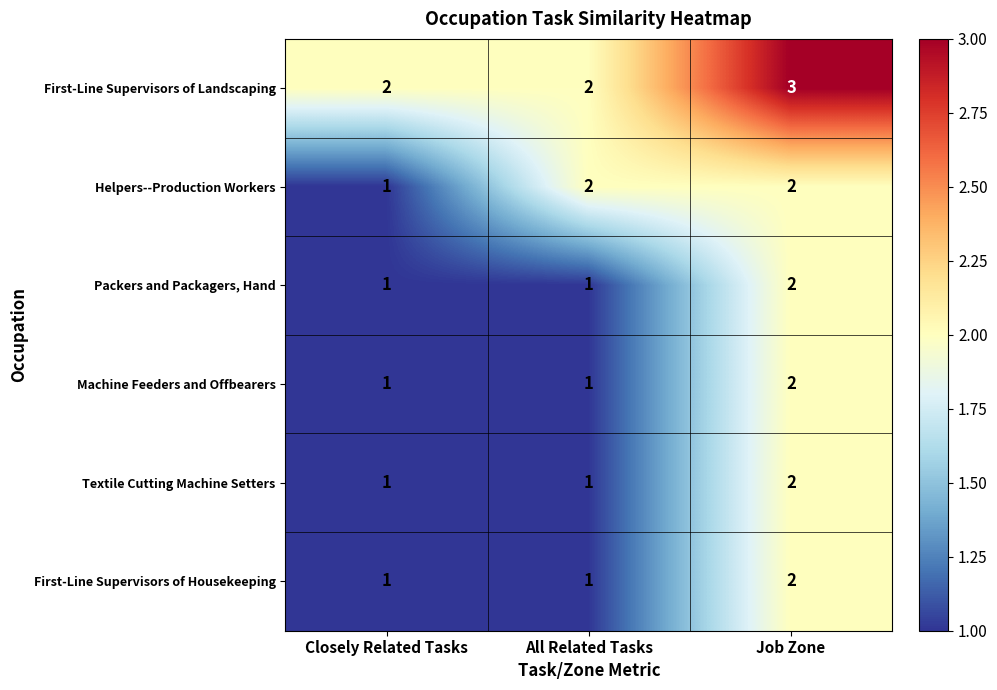

At which label does Machine Feeders and Offbearers reach its peak?

Job Zone